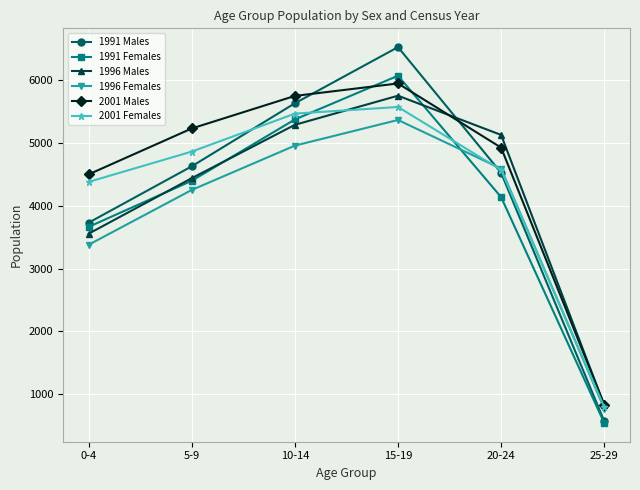

Which label corresponds to the largest value in the chart?

15-19